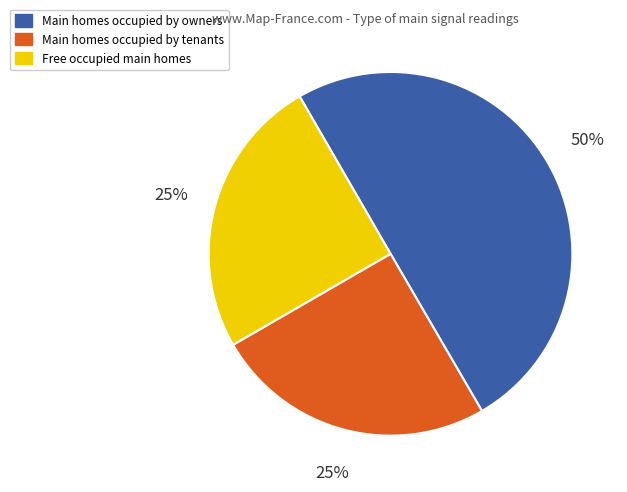

What is the ratio of the value at Main homes occupied by tenants to the value at Free occupied main homes?

1.0